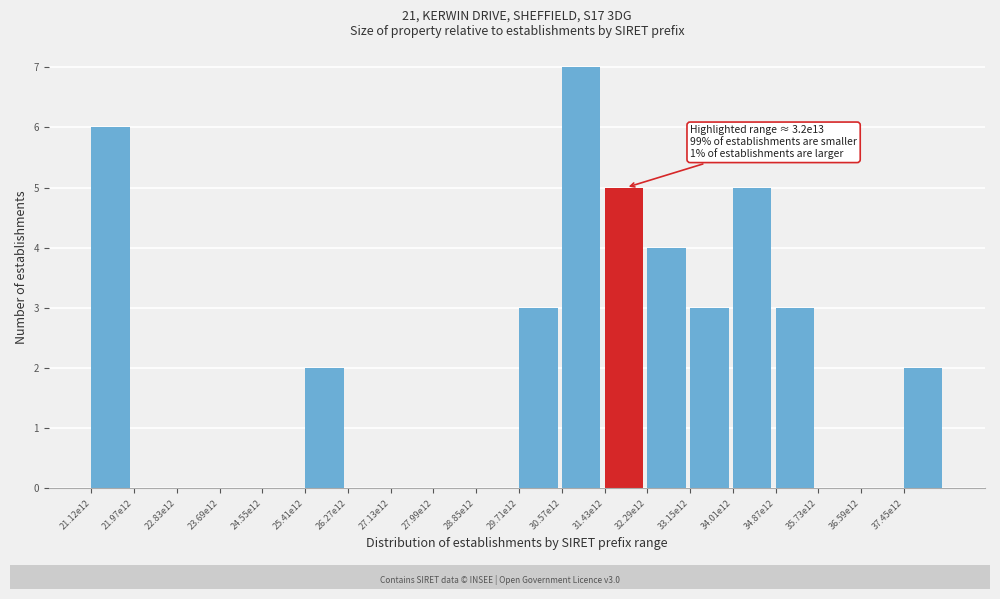

Reading left to right, list all the values displayed in this chart.

21.12e12=6	21.97e12=0	22.83e12=0	23.69e12=0	24.55e12=0	25.41e12=2	26.27e12=0	27.13e12=0	27.99e12=0	28.85e12=0	29.71e12=3	30.57e12=7	31.43e12=5	32.29e12=4	33.15e12=3	34.01e12=5	34.87e12=3	35.73e12=0	36.59e12=0	37.45e12=2